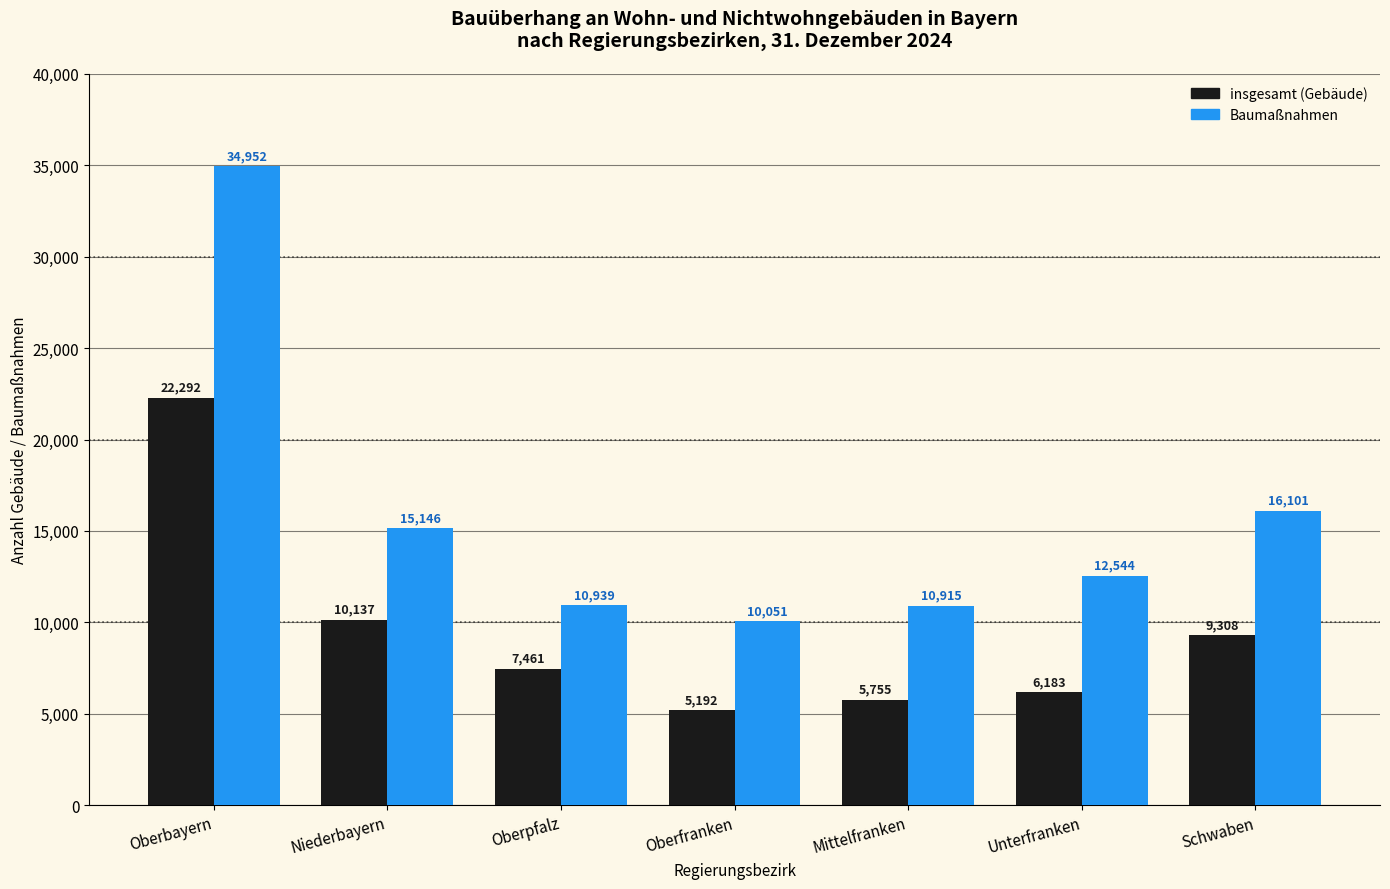

Which label corresponds to the largest value in the chart?

Oberbayern